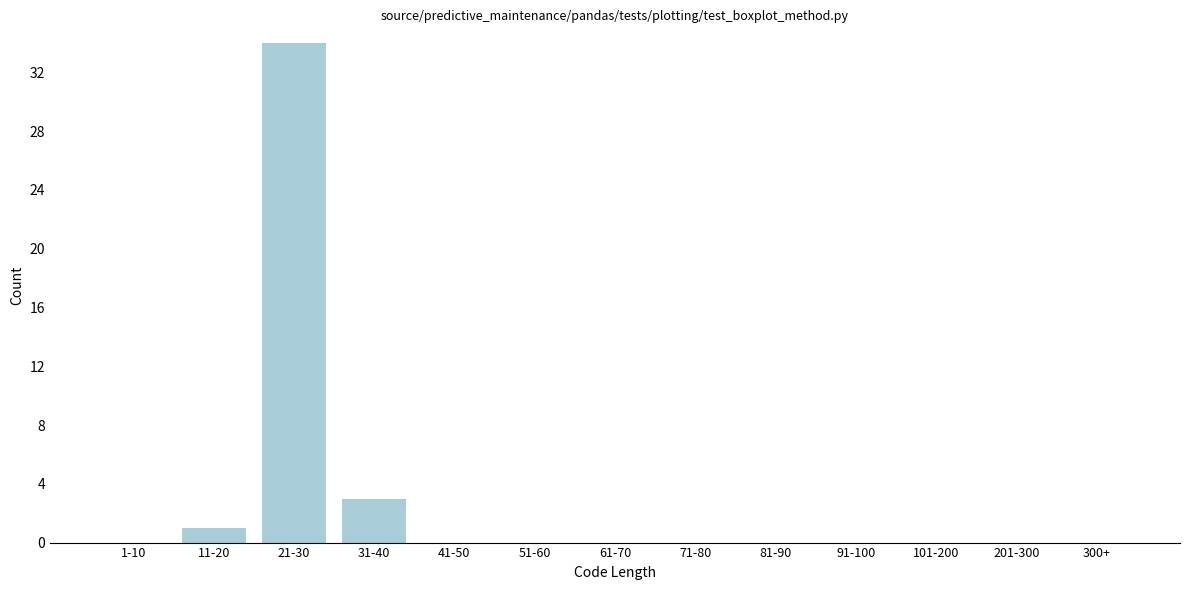

Reading right to left, list all the values displayed in this chart.

300+=0	201-300=0	101-200=0	91-100=0	81-90=0	71-80=0	61-70=0	51-60=0	41-50=0	31-40=3	21-30=34	11-20=1	1-10=0